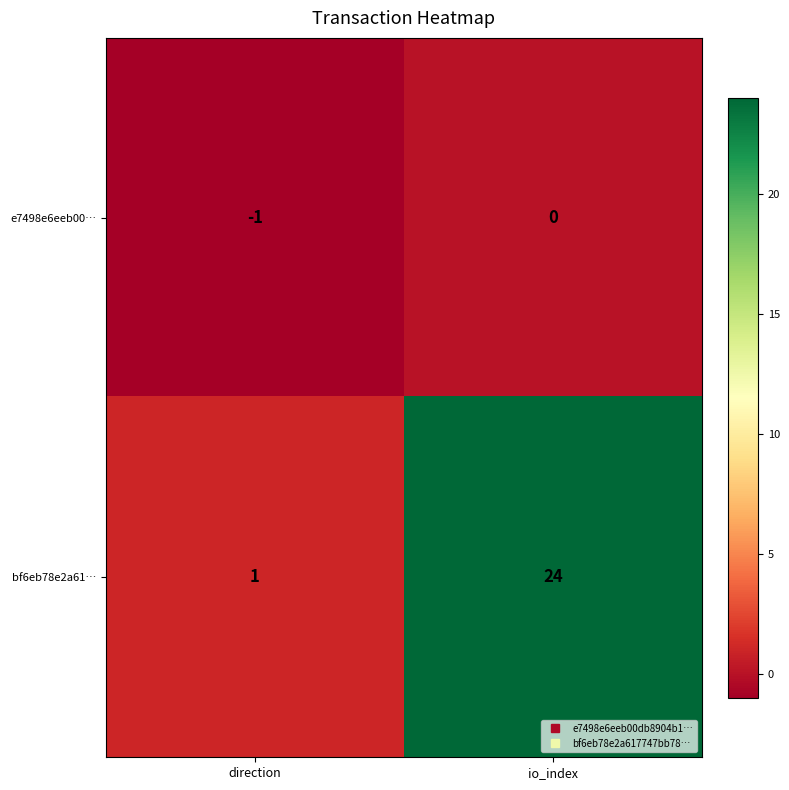

Which series has the widest spread of values?

bf6eb78e2a61…